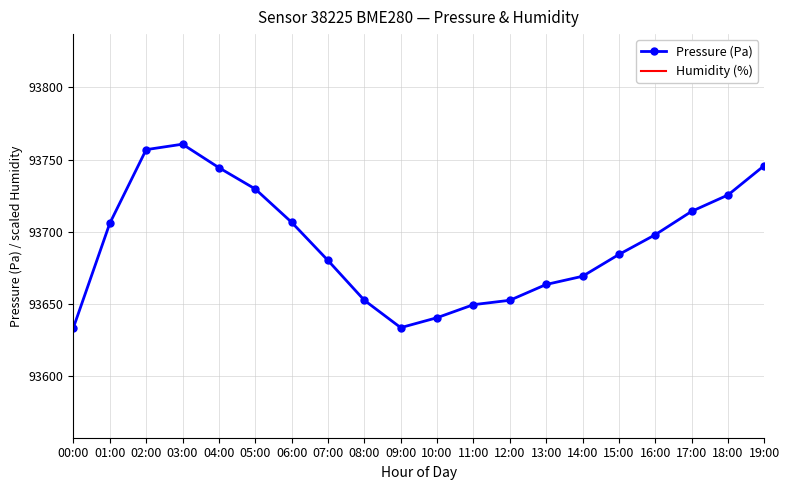

At which category does Pressure (Pa) reach its first local valley?

09:00